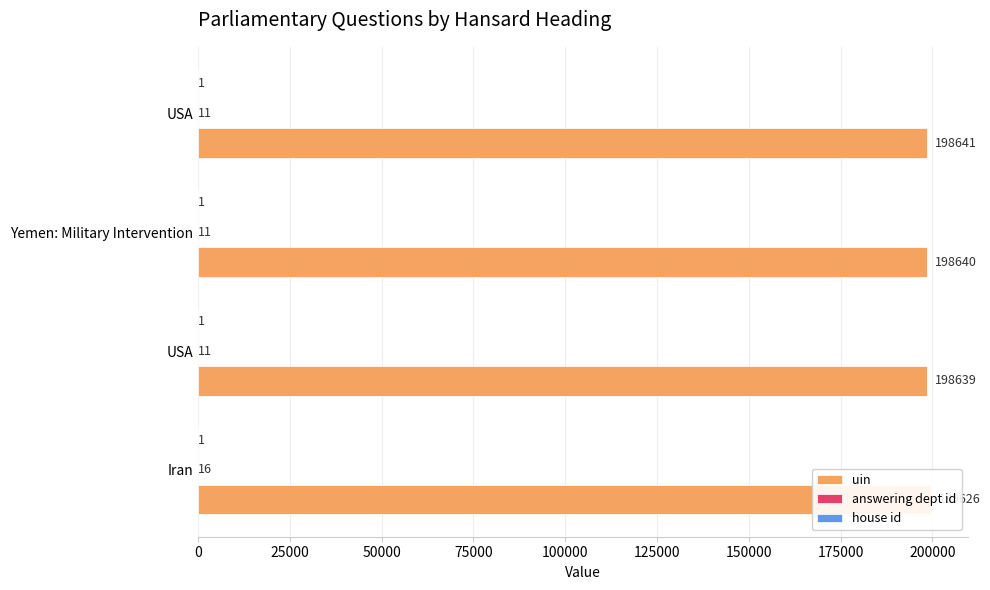

Which series has the largest total across all categories?

uin